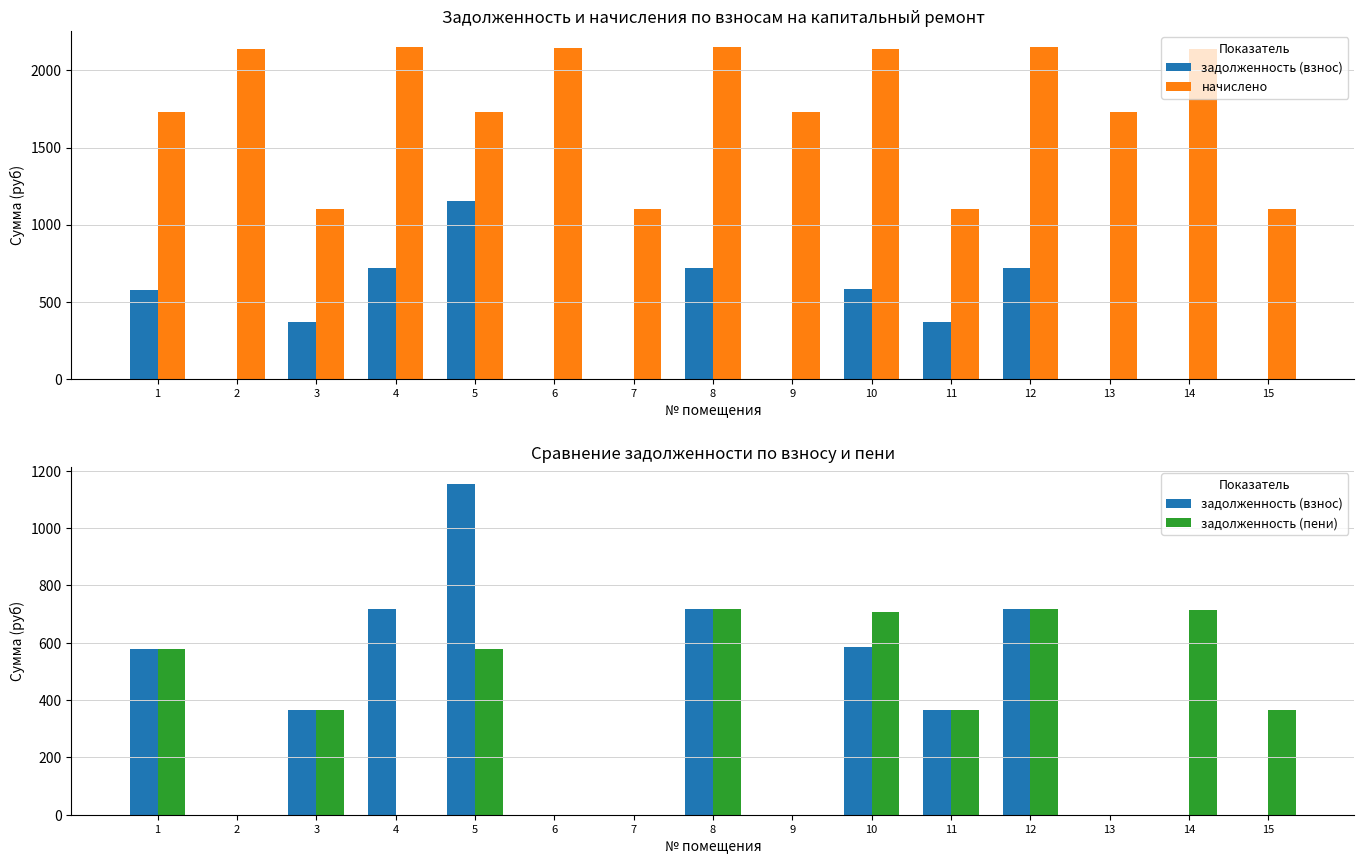

What is the difference between the maximum and minimum values in the начислено series?

1050.8